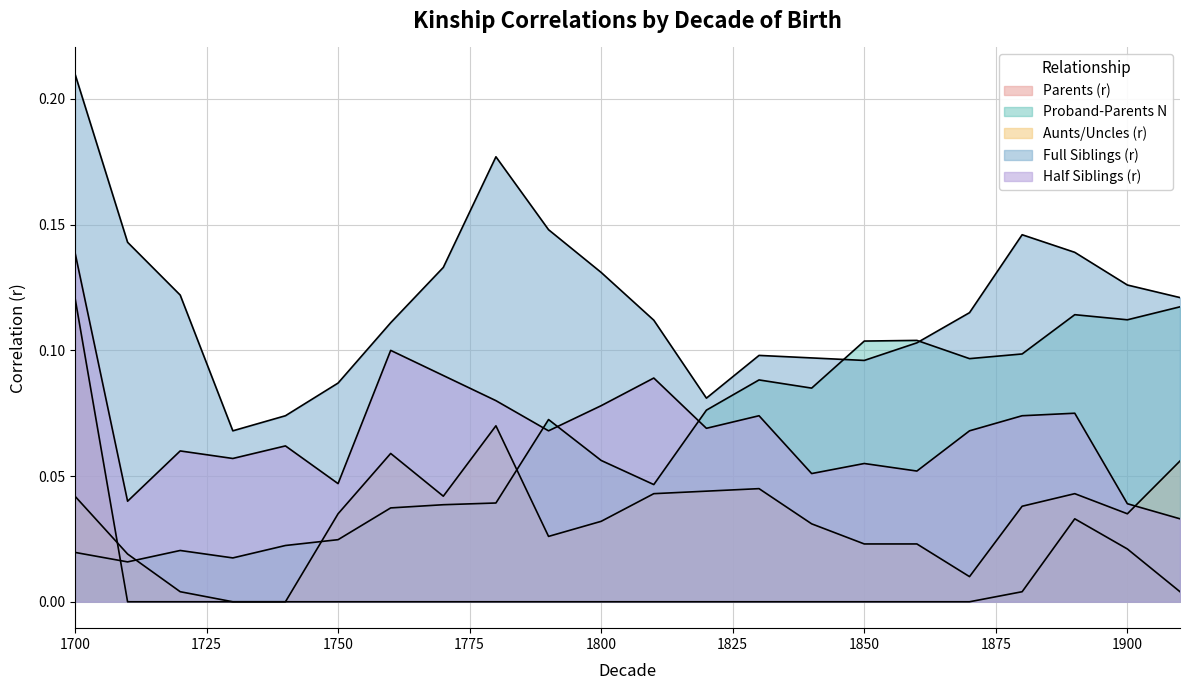

Which category has the lowest value in the Half Siblings (r) series?

1910